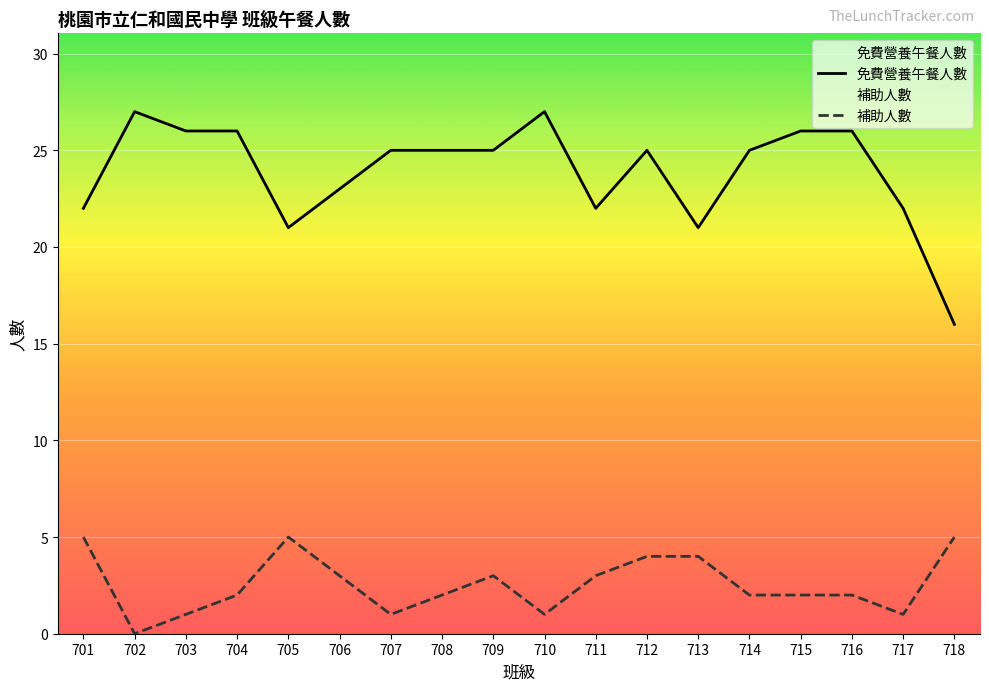

The 補助人數 series shows 0 at 717. True or false?

False